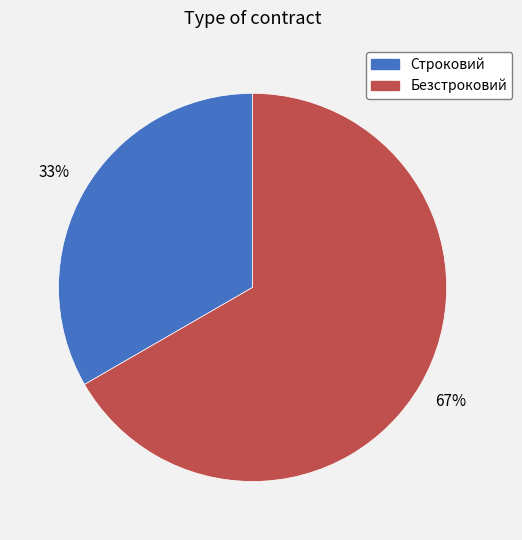

To the nearest percent, what is the combined percentage of Строковий and Безстроковий?

100%